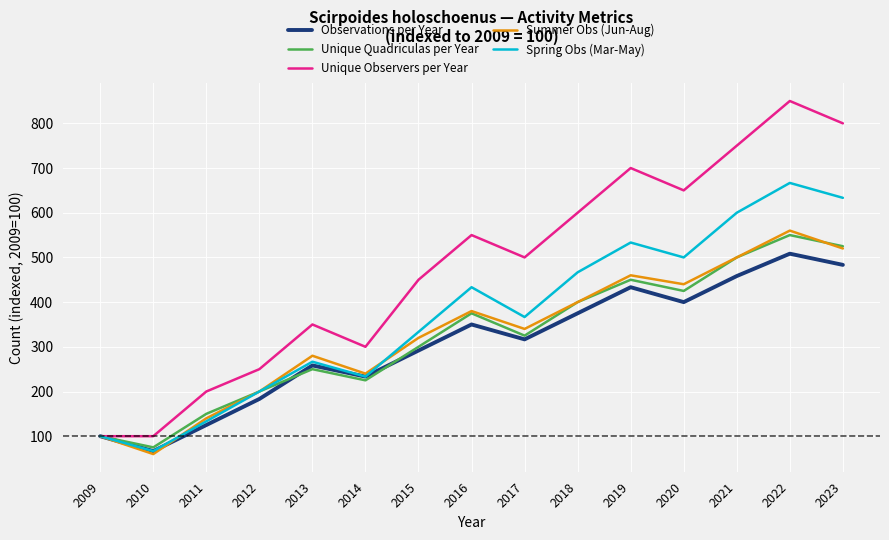

The value of Summer Obs (Jun-Aug) at 2020 is 440.0. True or false?

True